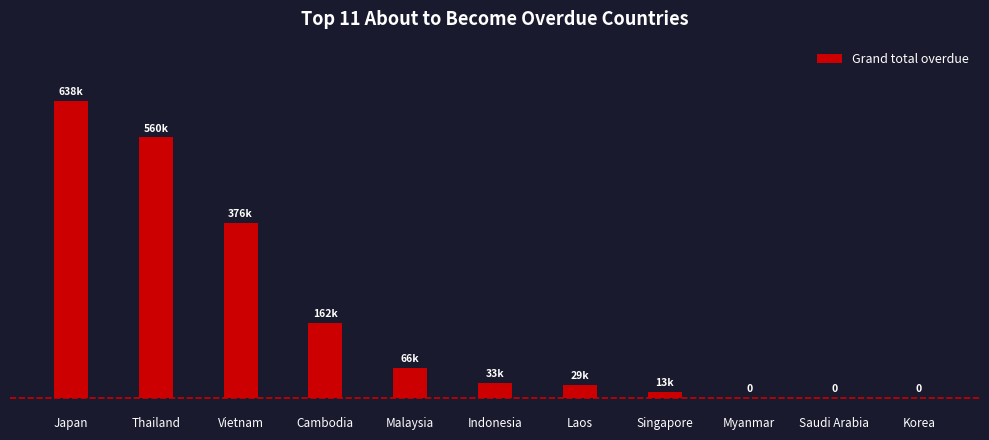

What is the sum of the values at Thailand and Indonesia?

593171.6